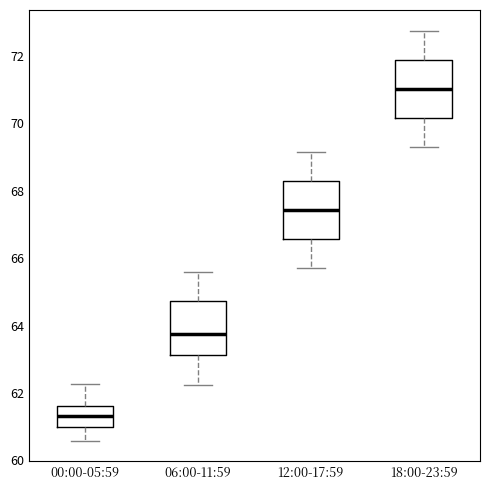

Which box has the lowest median line?

00:00-05:59